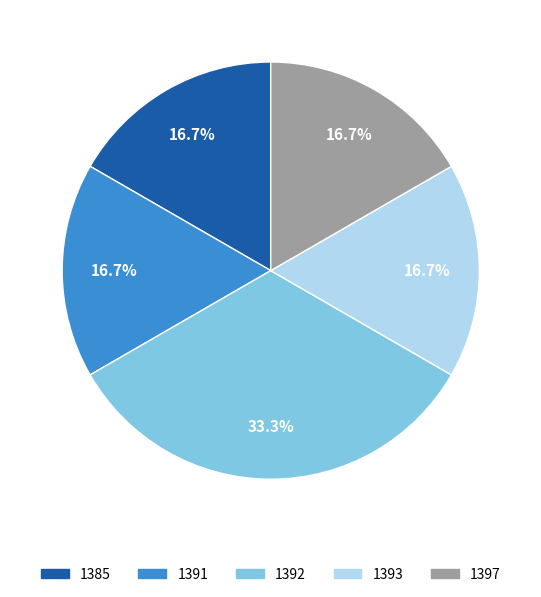

Is it true that 1385 is 17% of the pie?

True